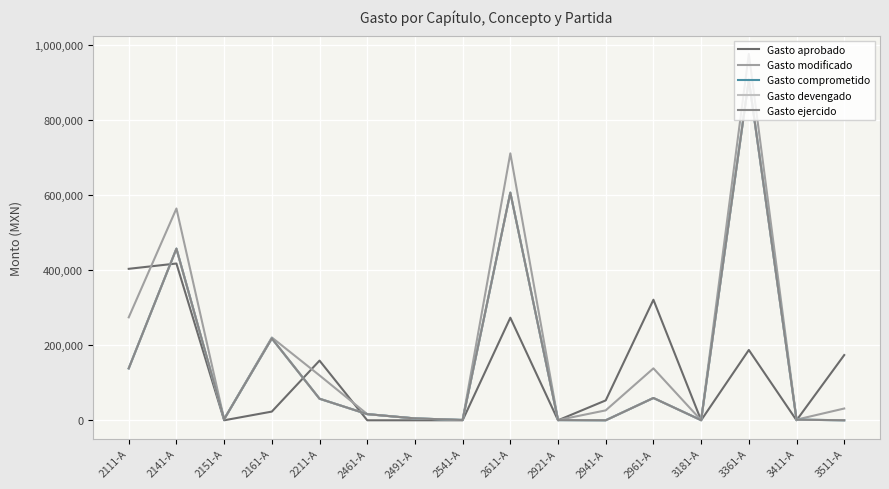

What is the difference between the maximum and minimum values in the Gasto modificado series?

974605.0